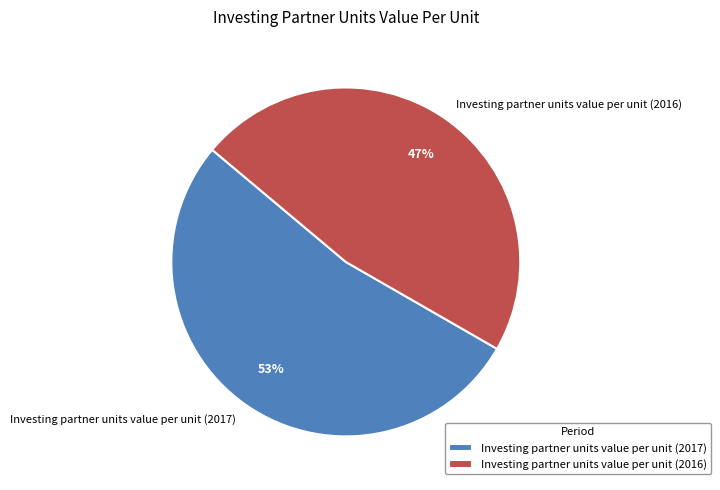

Do Investing partner units value per unit (2016) and Investing partner units value per unit (2017) together represent more than half of the pie?

Yes